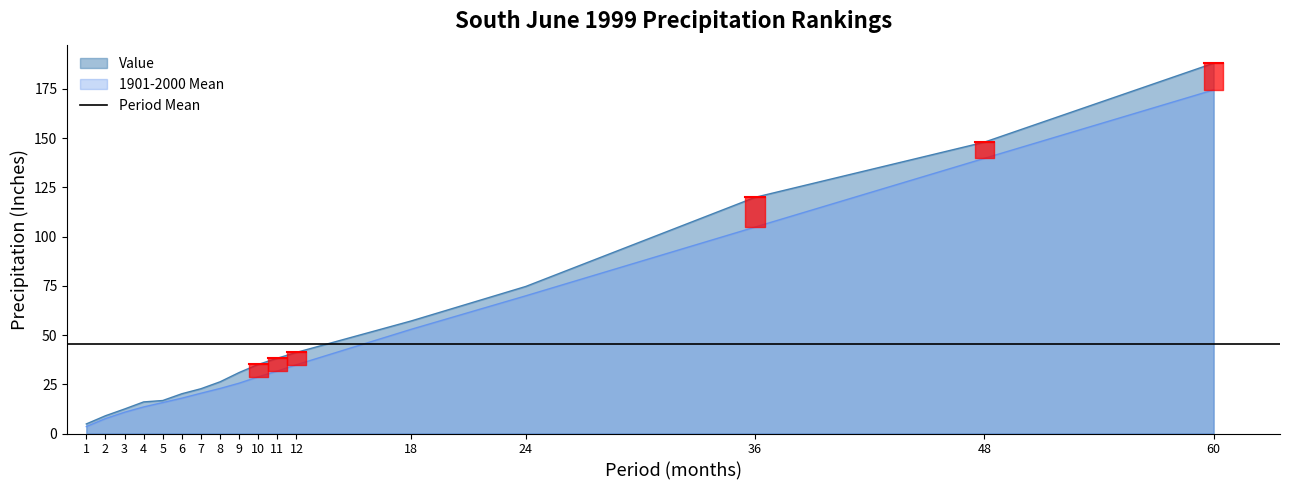

What is the average value of the Value series?

50.7